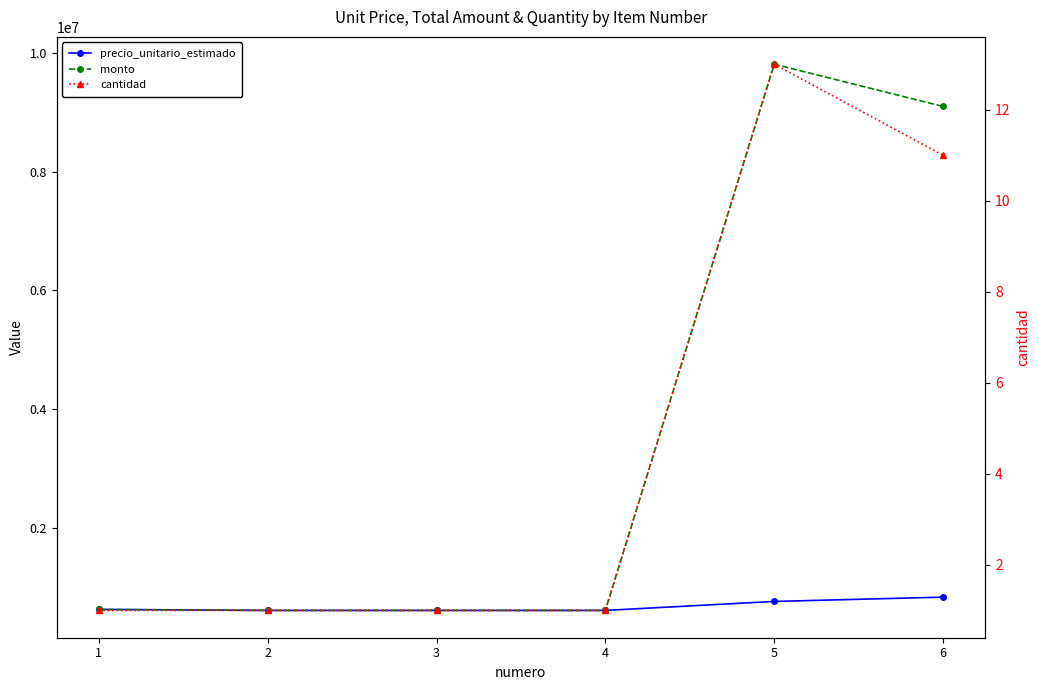

How many lines are shown in the chart?

3